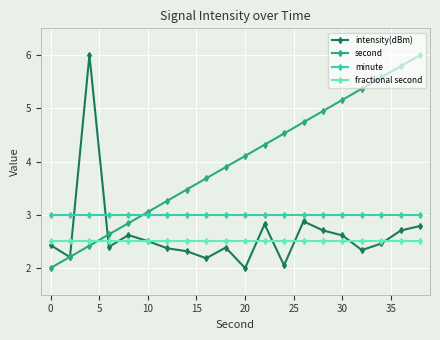

What is the lowest value of the minute series?

3.0